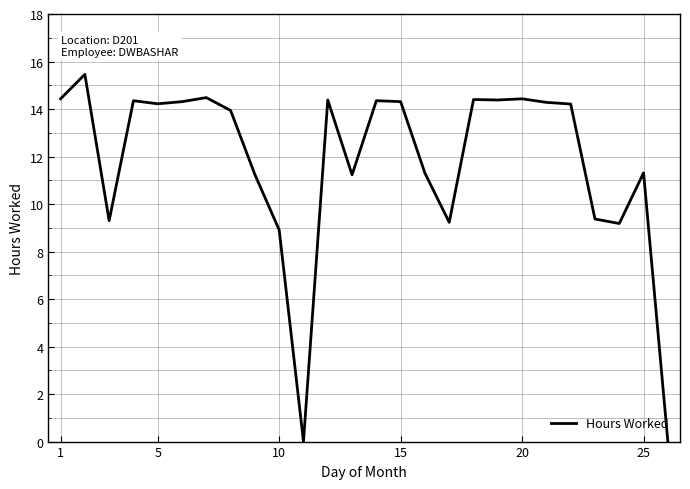

What is the greatest value displayed?

15.5